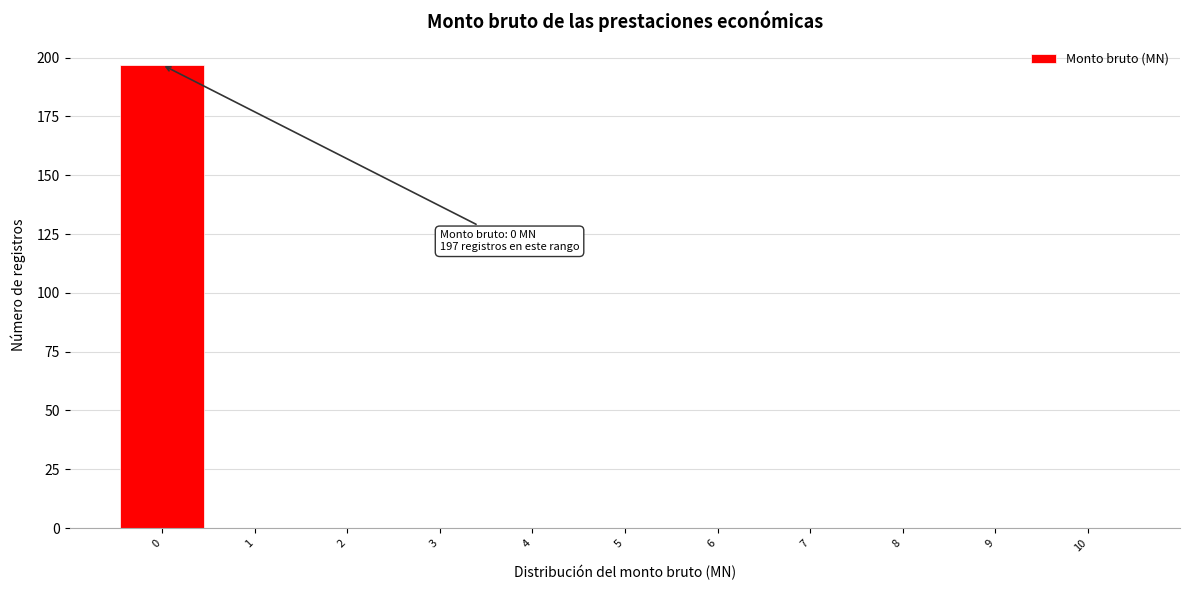

Which range on the x-axis has the tallest bar?

-0.5 to 0.5